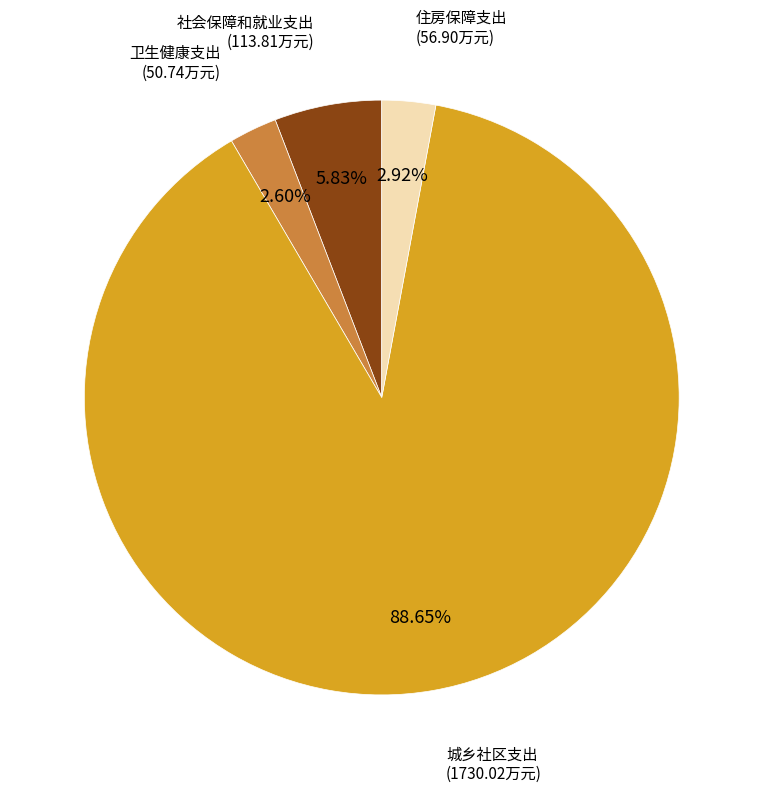

How much of the chart is everything except 城乡社区支出?

11.3%